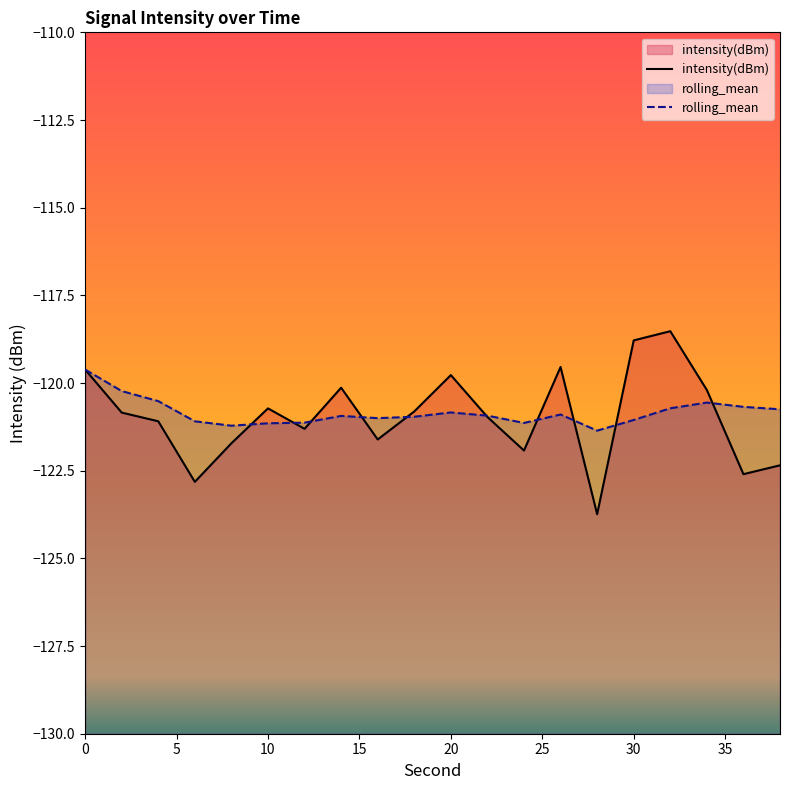

What is the maximum value for intensity(dBm)?

-118.5